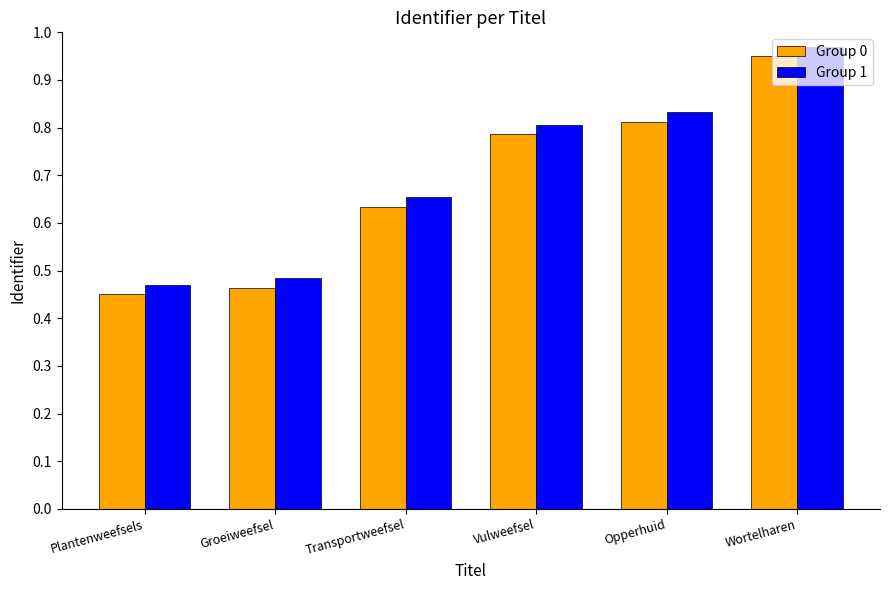

Count the Group 0 values in the range 0 to 1.

6